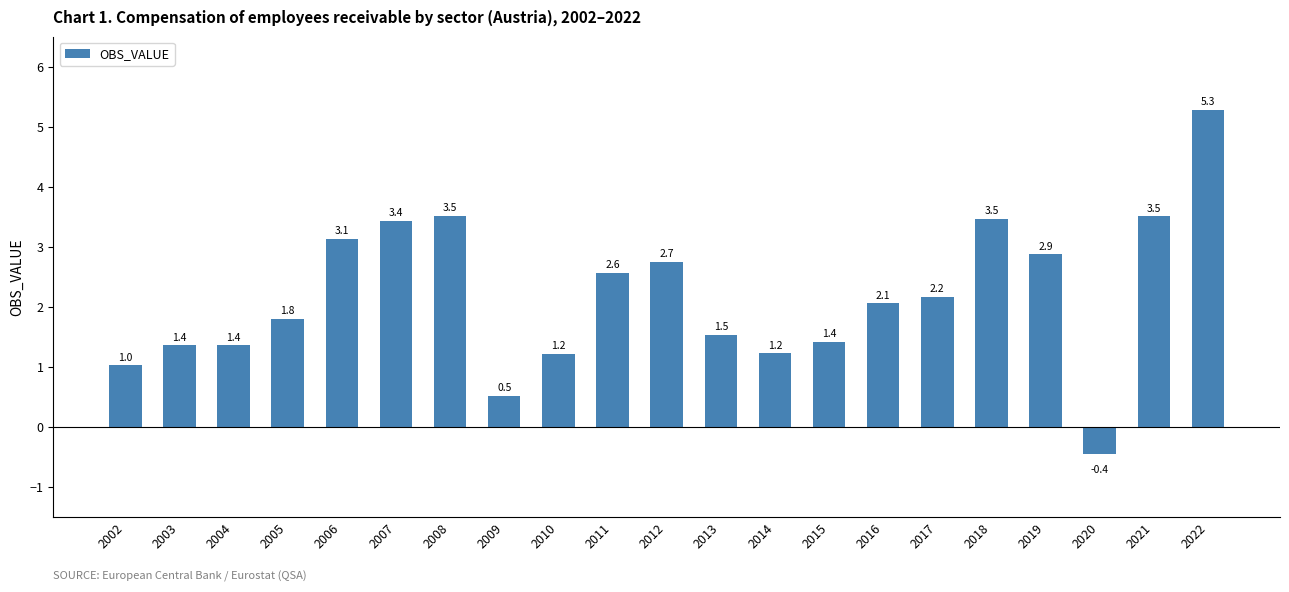

Where is the data nearest to the value 2?

2016